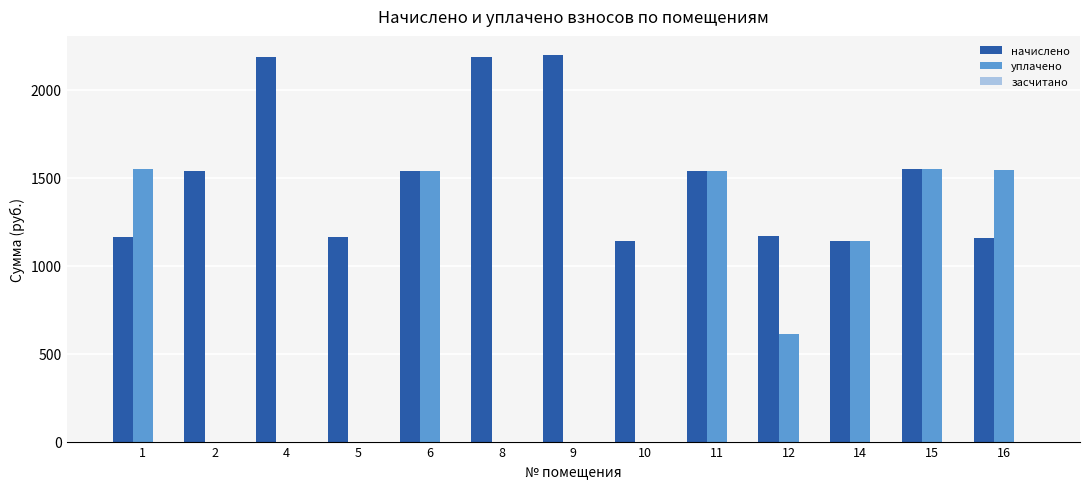

What is the difference between the уплачено values at 11 and 8?

1536.1